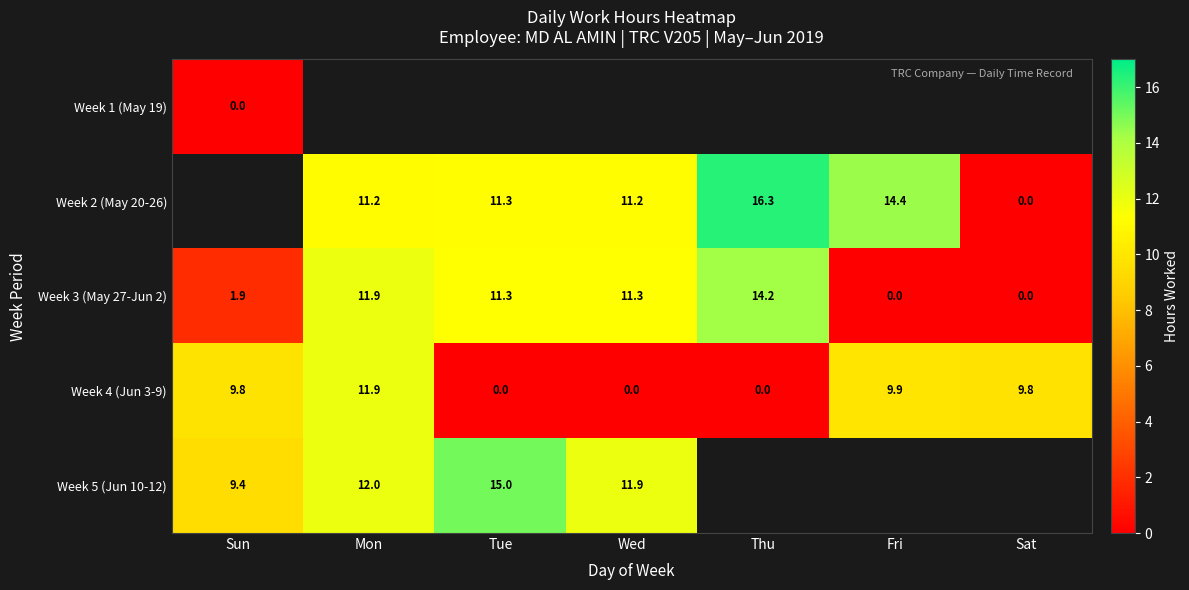

Which category has the lowest value across all series?

Sun